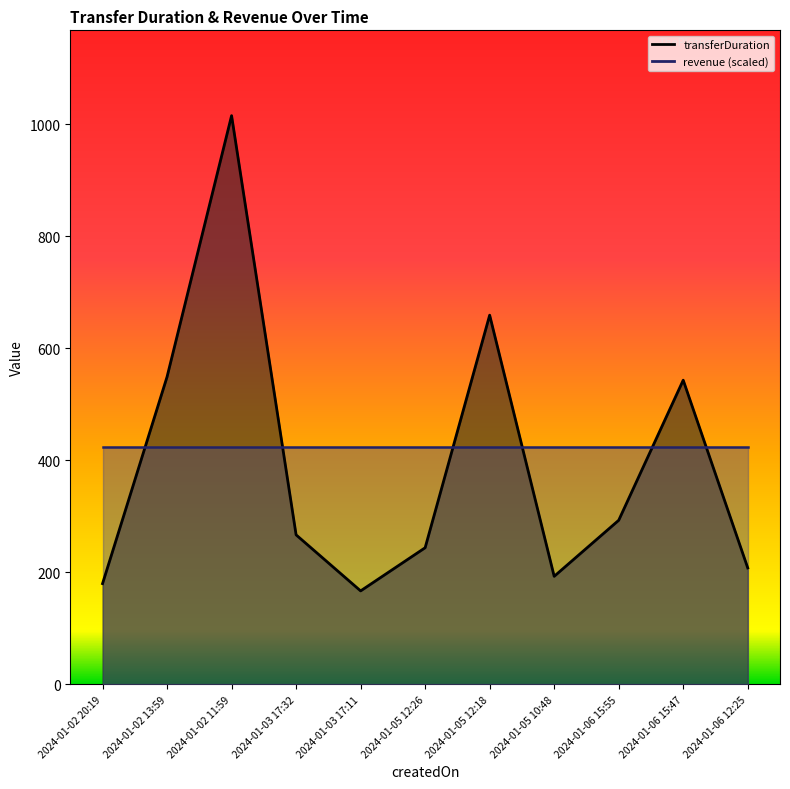

Reading right to left, transcribe all the data shown in this chart.

208	543	293	193	659	244	167	267	1015	549	180